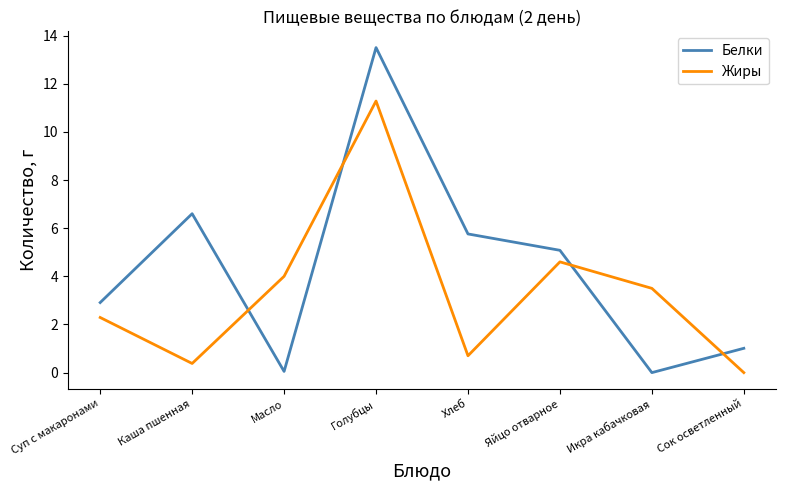

Read the Жиры value at Каша пшенная.

0.4